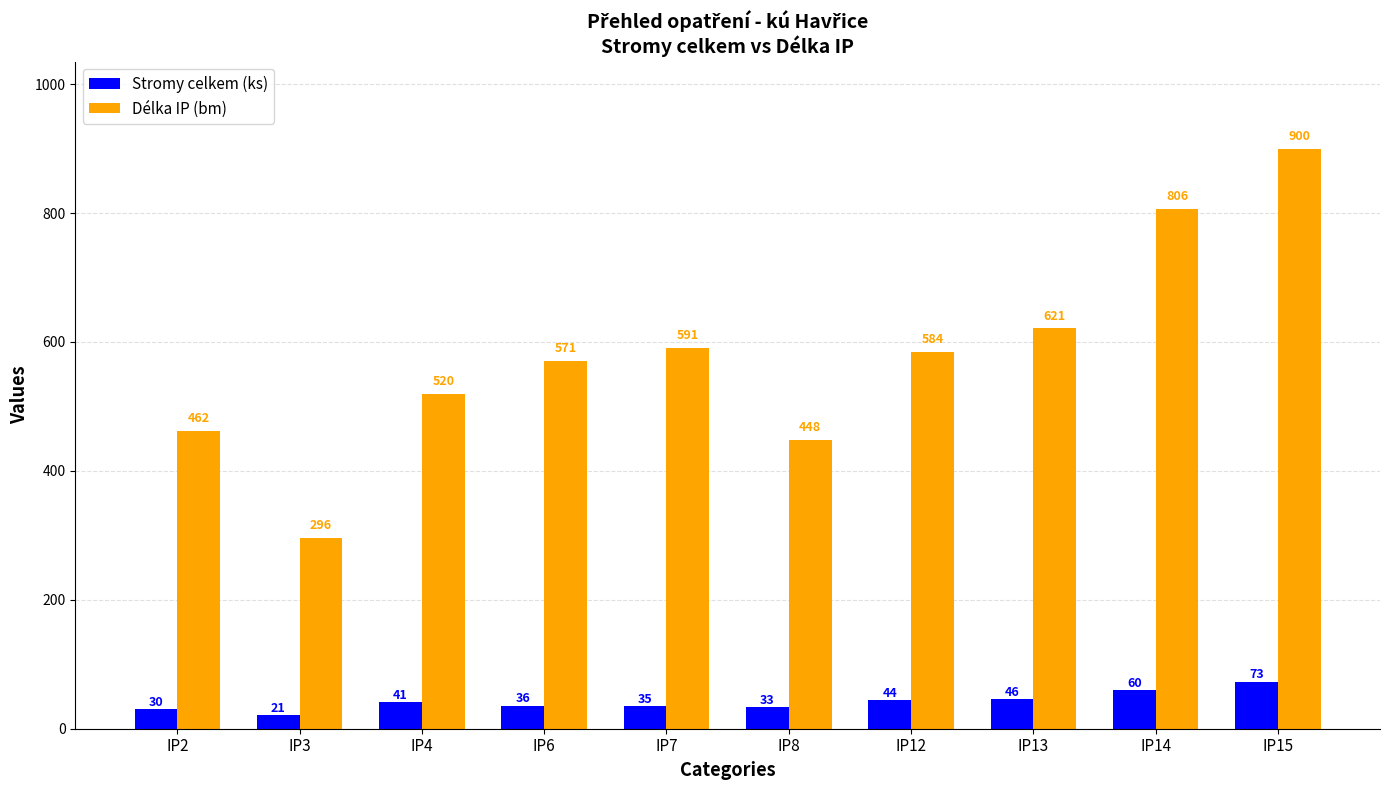

At how many categories does at least one series exceed 422?

9